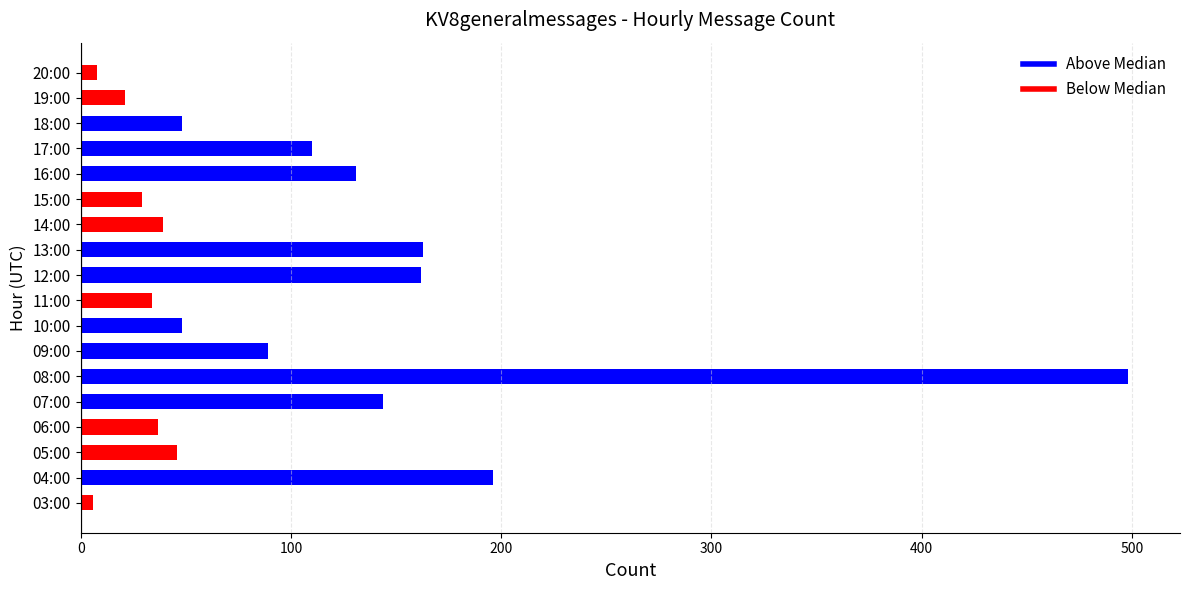

What is the greatest value displayed?

498